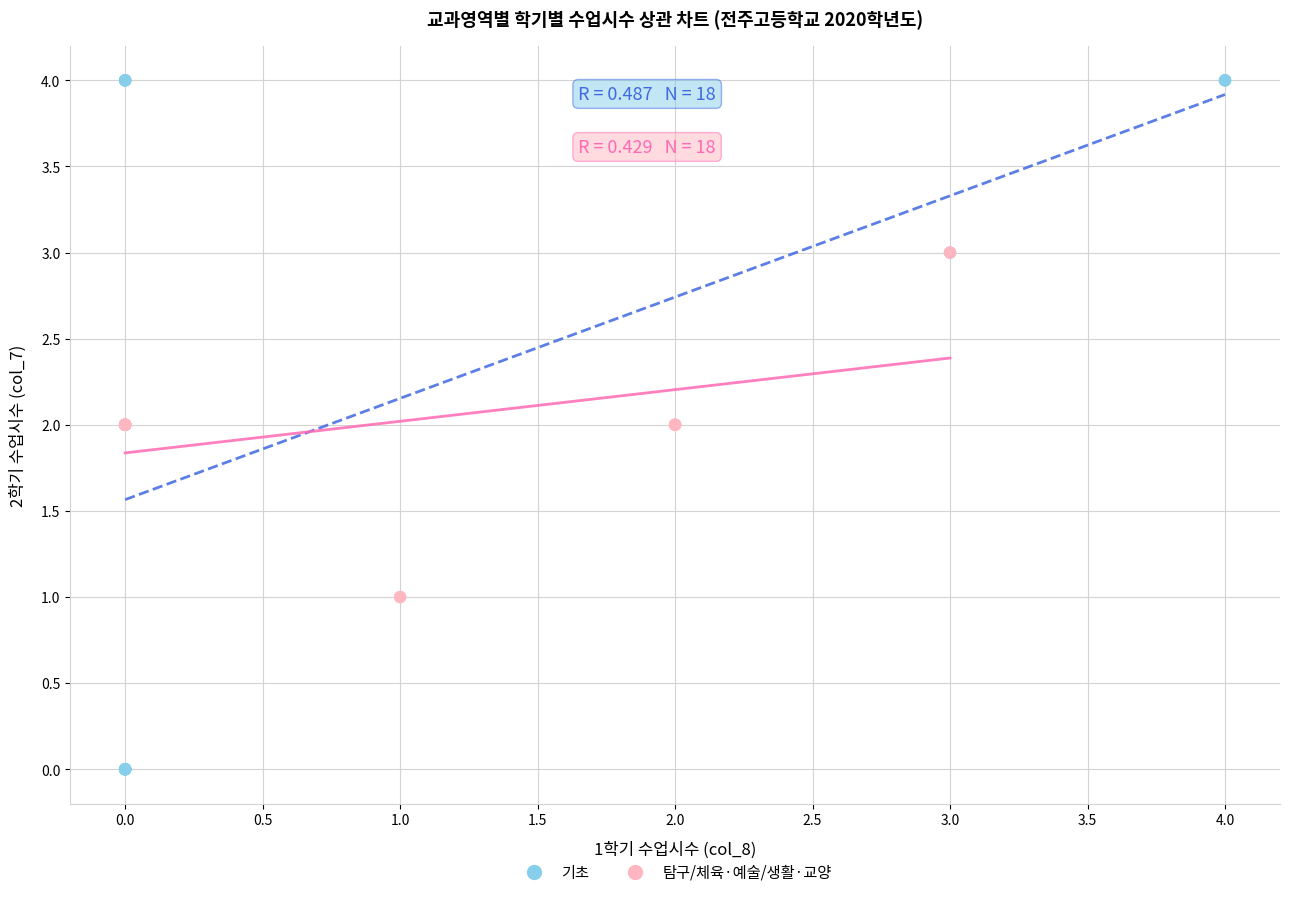

Which series has the largest Y range (max minus min)?

기초